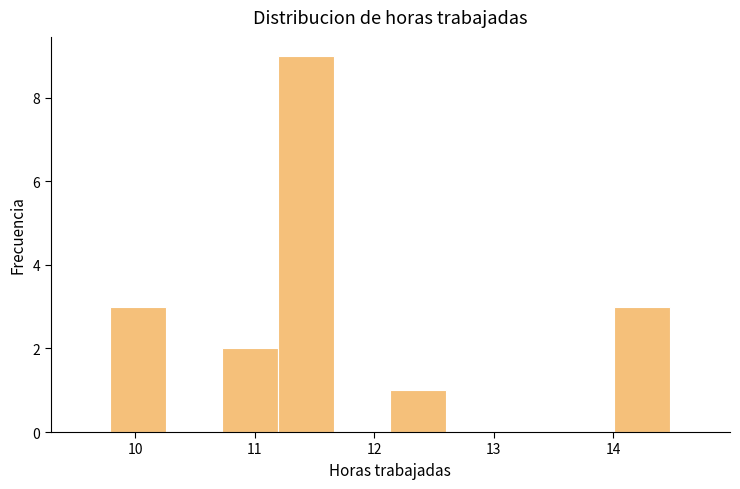

Which range on the x-axis has the tallest bar?

11.2 to 11.7